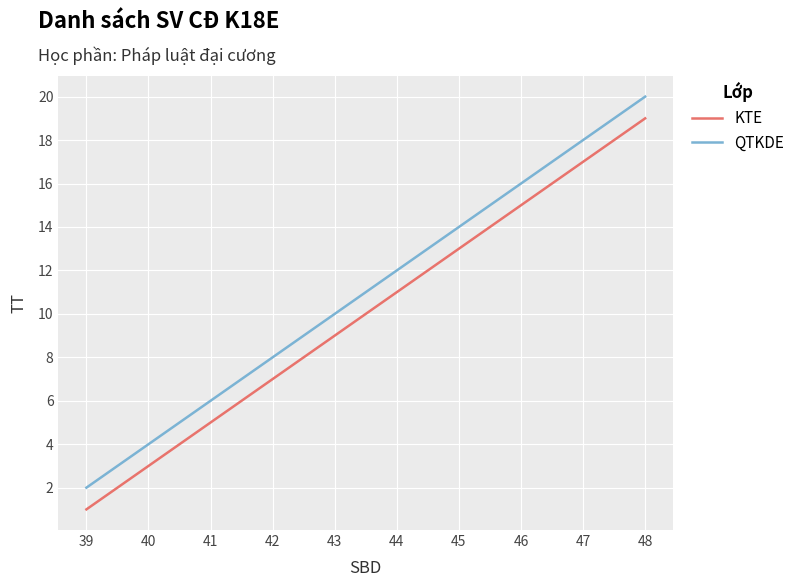

What is the difference between the maximum and minimum values in the QTKDE series?

18